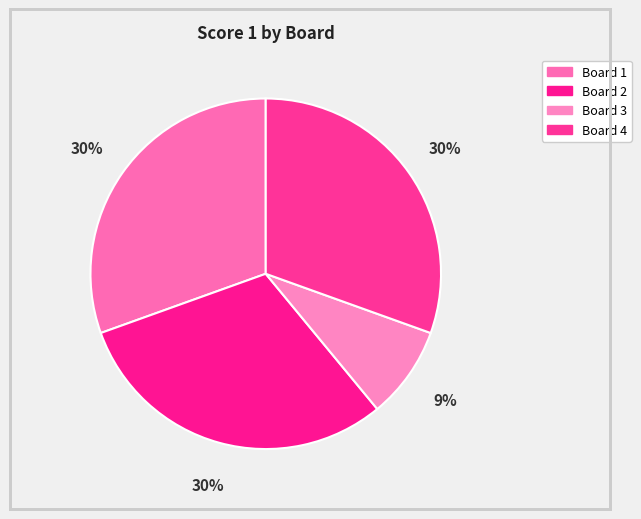

What percentage is the Board 4 slice, to the nearest percent?

30%